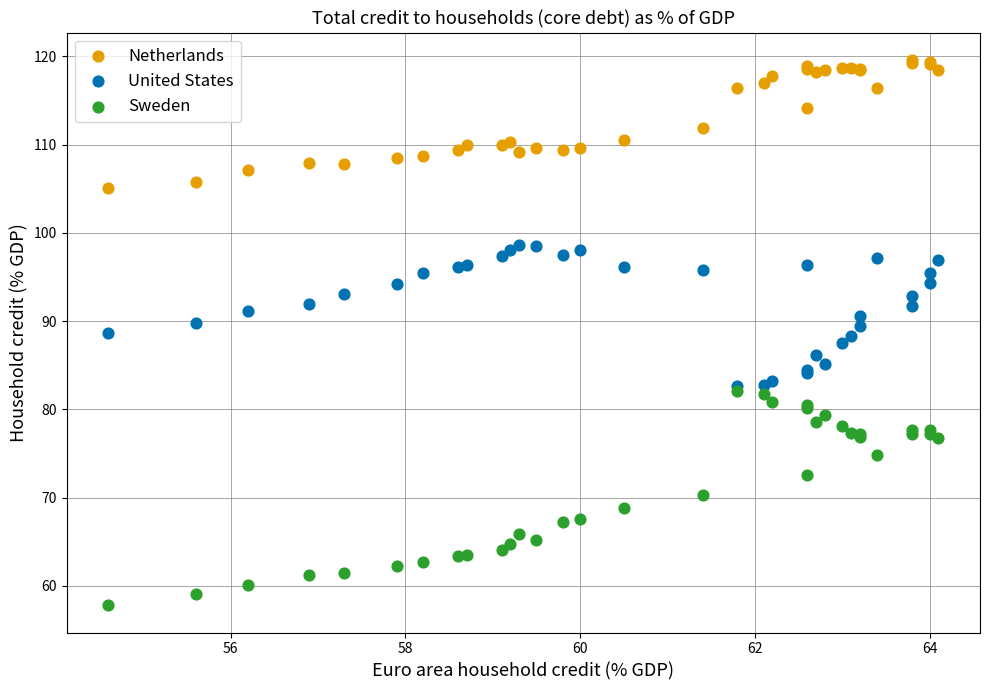

What are all the series names shown in the legend?

Netherlands, United States, Sweden